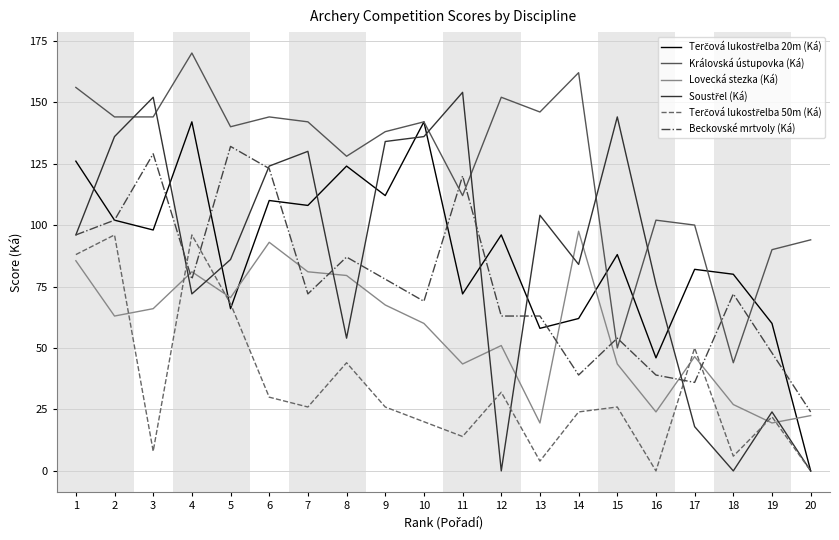

Does the chart have visible grid lines?

Yes